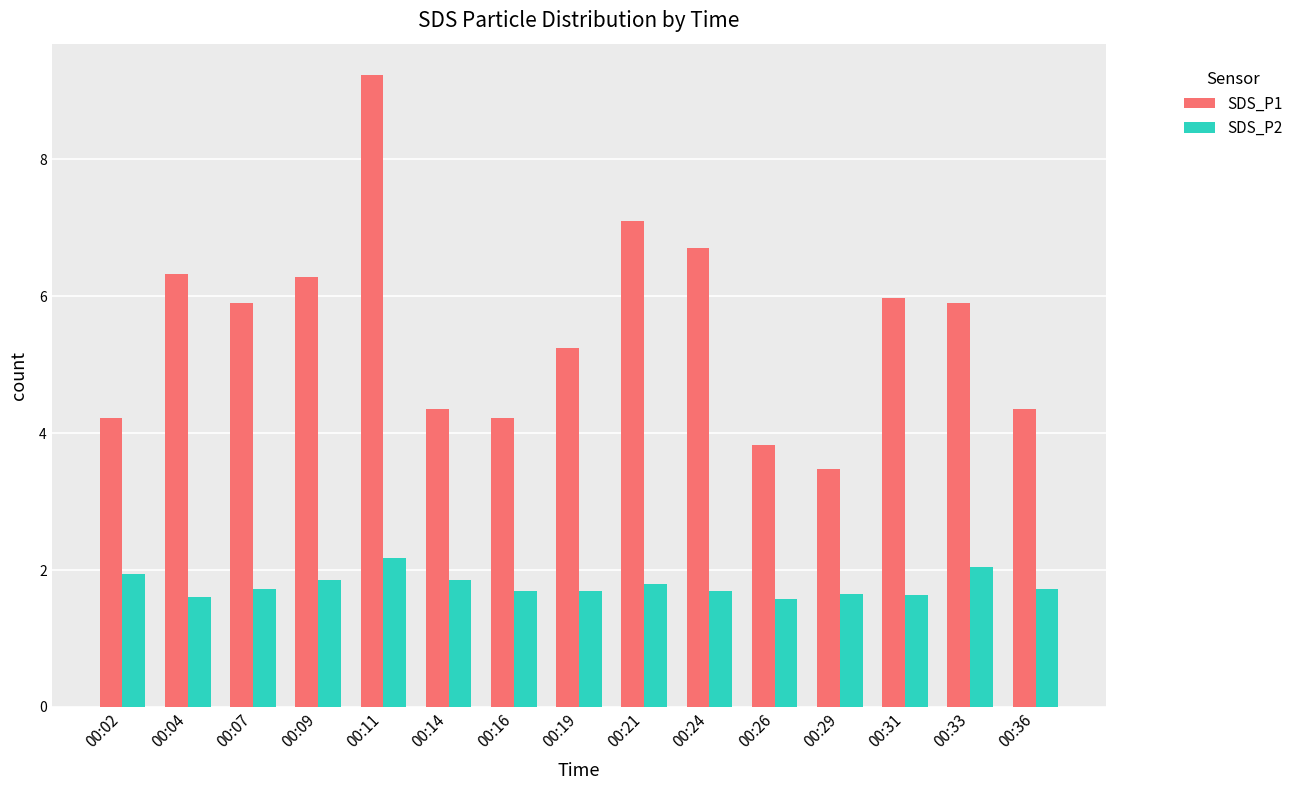

At which category is the sum across all series the highest?

00:11